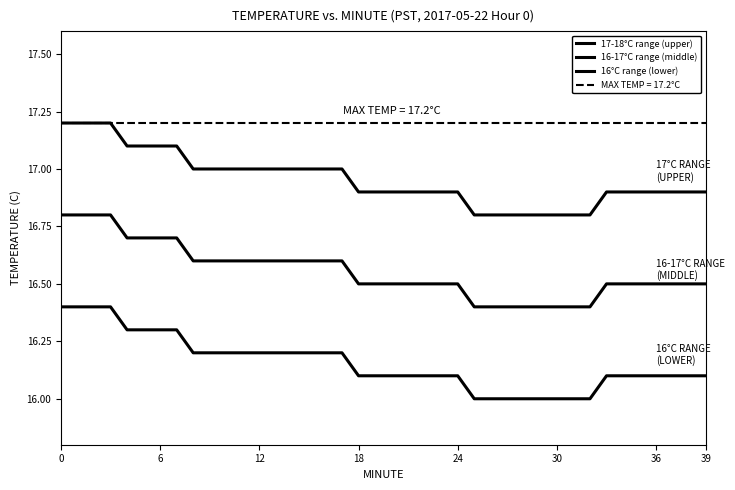

What is the greatest value displayed?

17.2